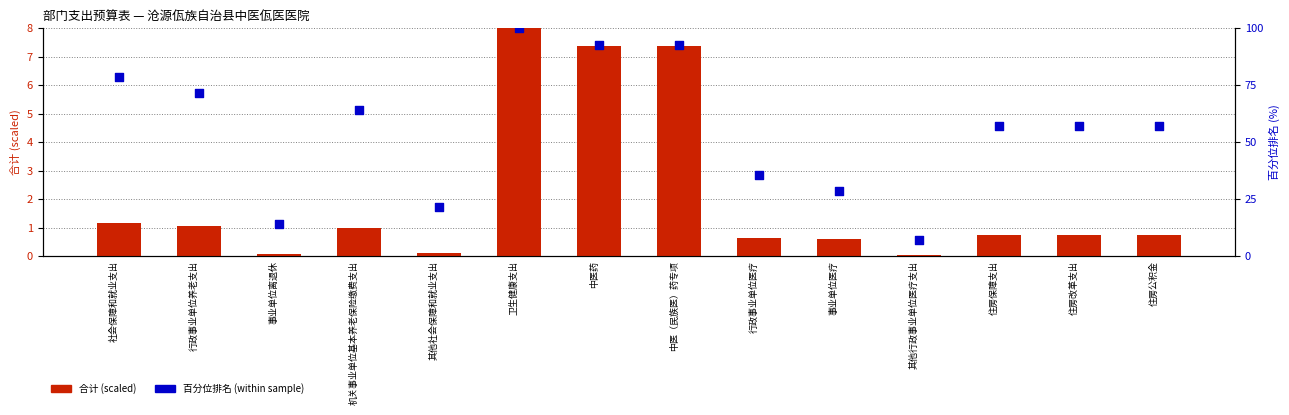

Which series has the largest total across all categories?

百分位排名